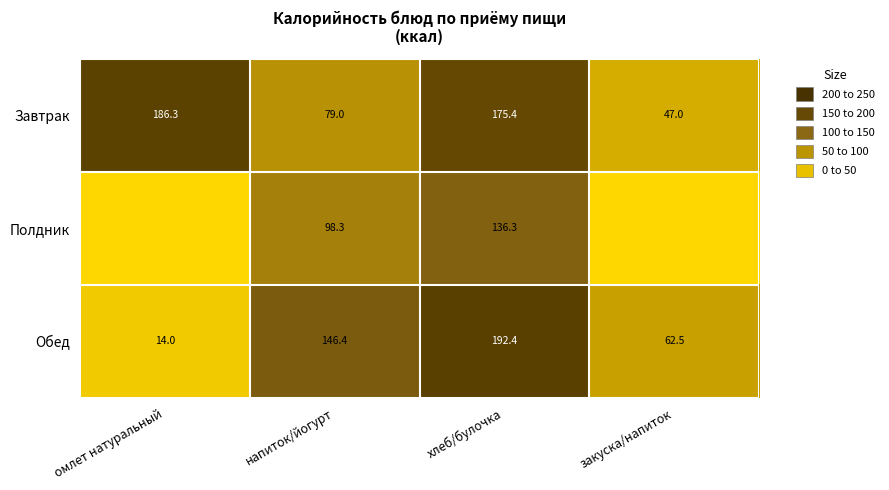

Which series changed the most between напиток/йогурт and хлеб/булочка?

Завтрак